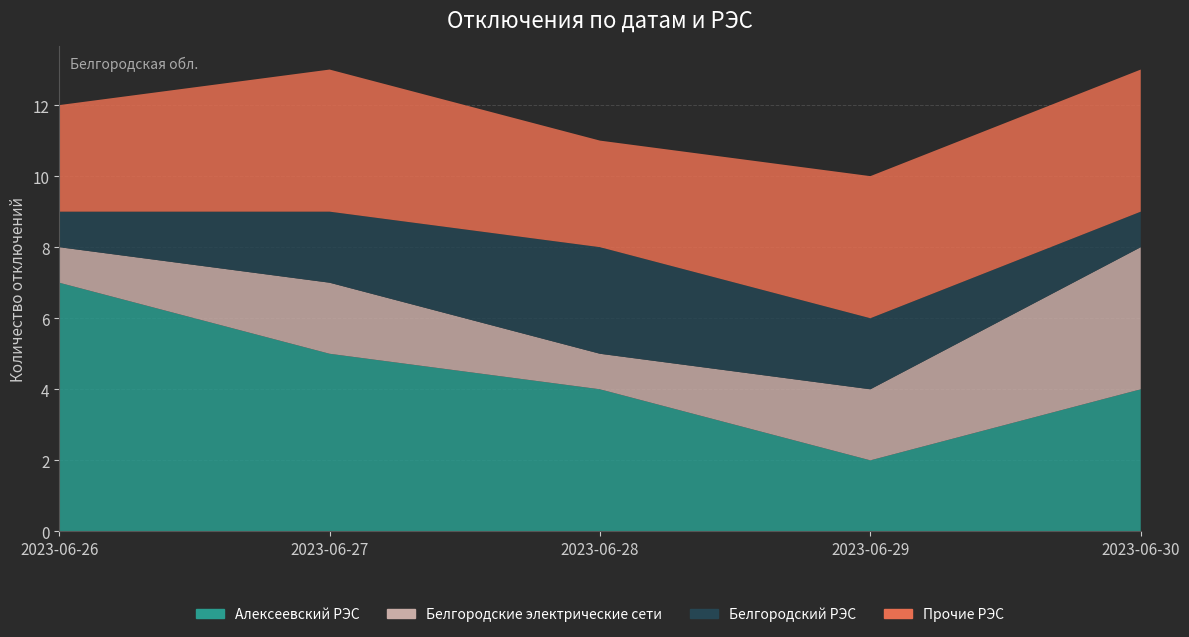

Reading right to left, extract all data points from this chart.

Алексеевский РЭС: 4	2	4	5	7
Белгородские электрические сети: 4	2	1	2	1
Белгородский РЭС: 1	2	3	2	1
Прочие РЭС: 4	4	3	4	3